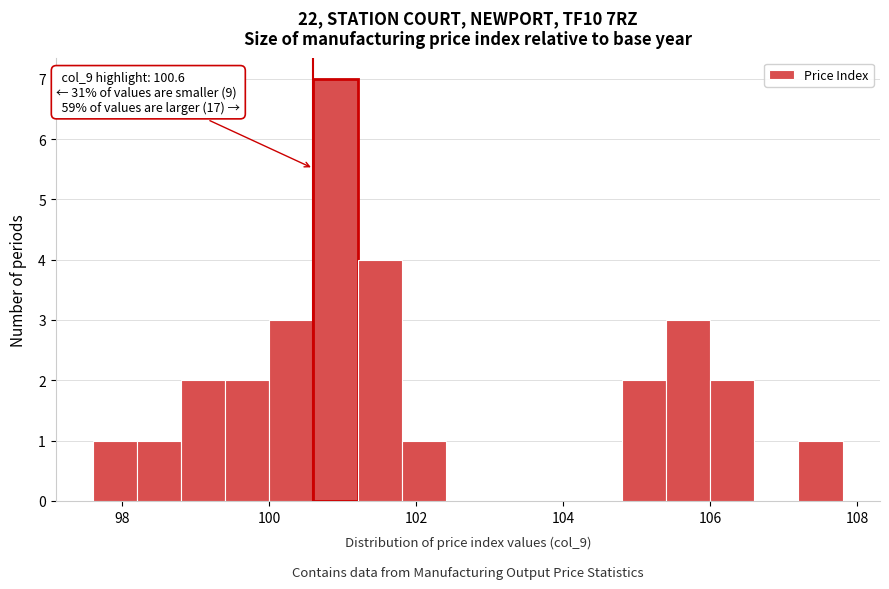

Read against the x-axis, roughly where is the centre of the tallest bar?

101.0